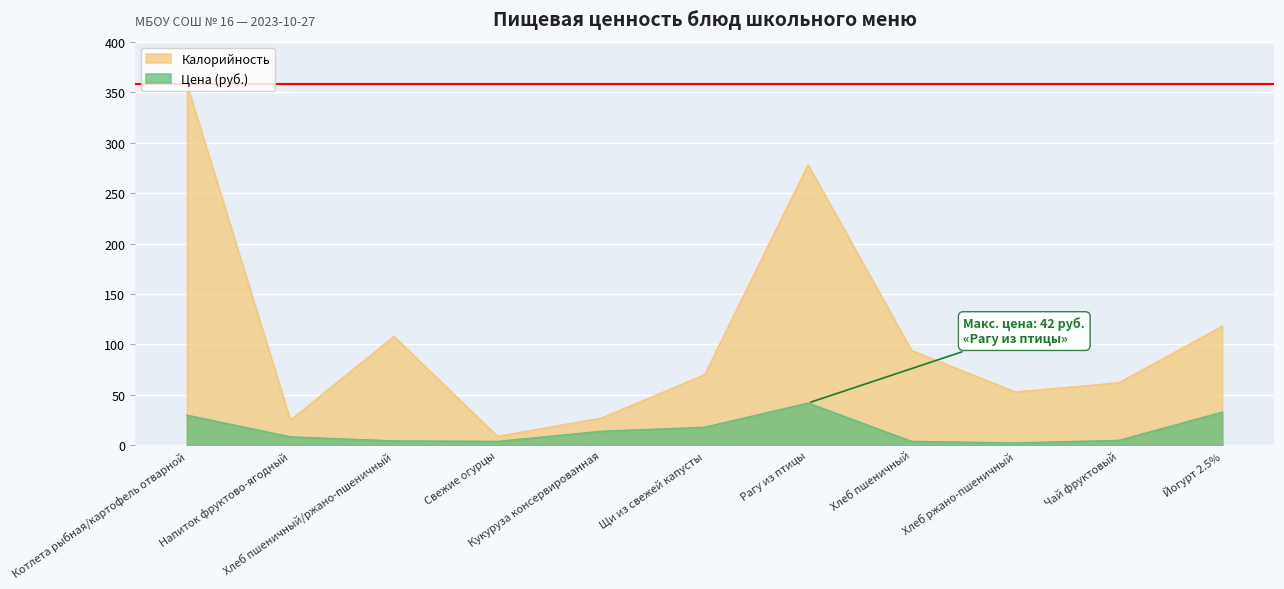

What is the spread (max minus min) of values at Свежие огурцы?

5.0